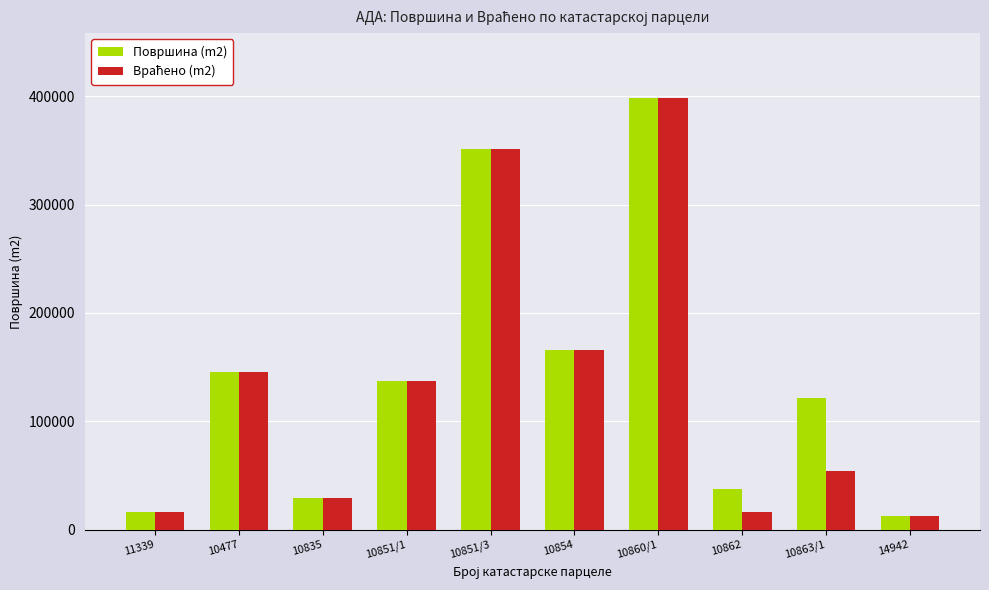

At which category is the sum across all series the highest?

10860/1